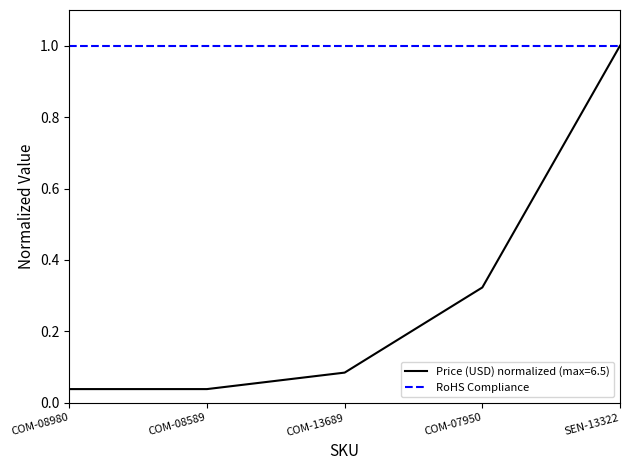

Is the value of RoHS Compliance at COM-07950 greater than the value of Price (USD) normalized (max=6.5) at COM-08589?

Yes